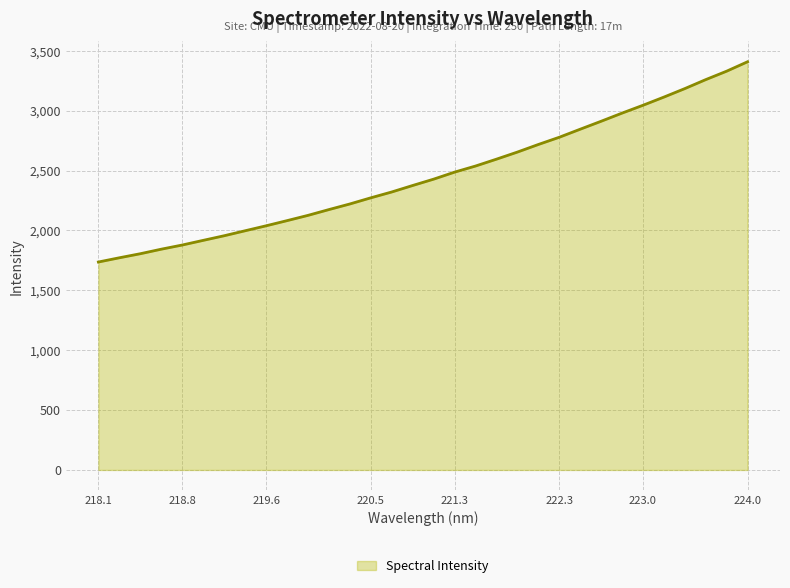

What is the difference between the second highest and minimum values?

1593.6